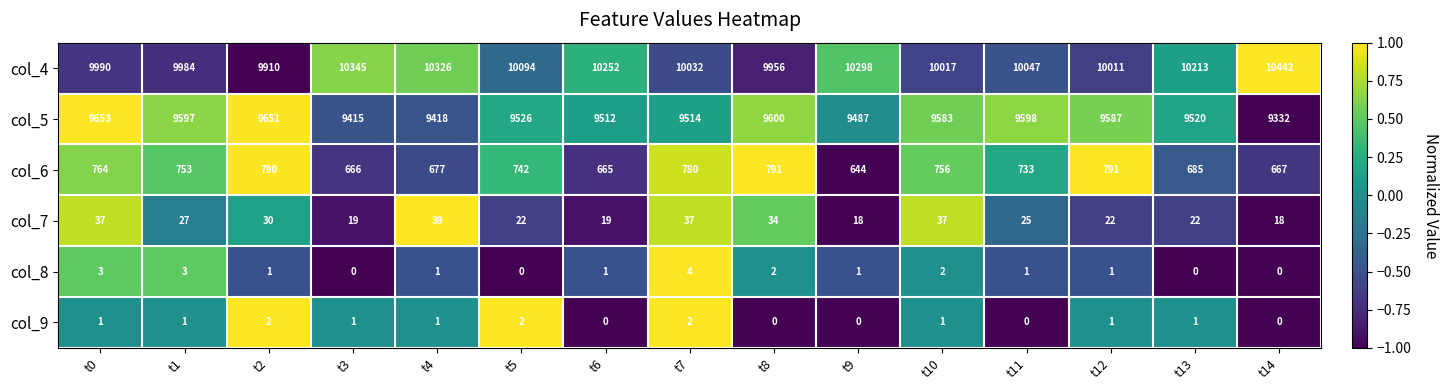

What is the difference between the highest and lowest values at t13?

10213